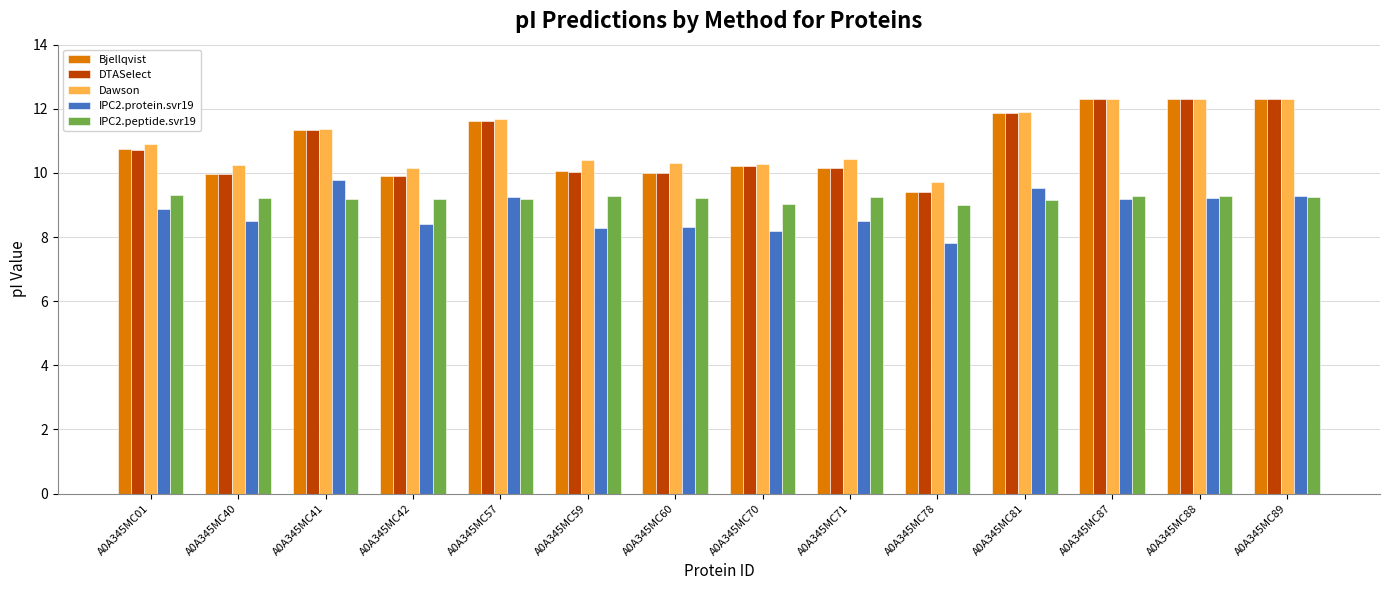

What is the difference between the maximum and minimum values in the IPC2.peptide.svr19 series?

0.3